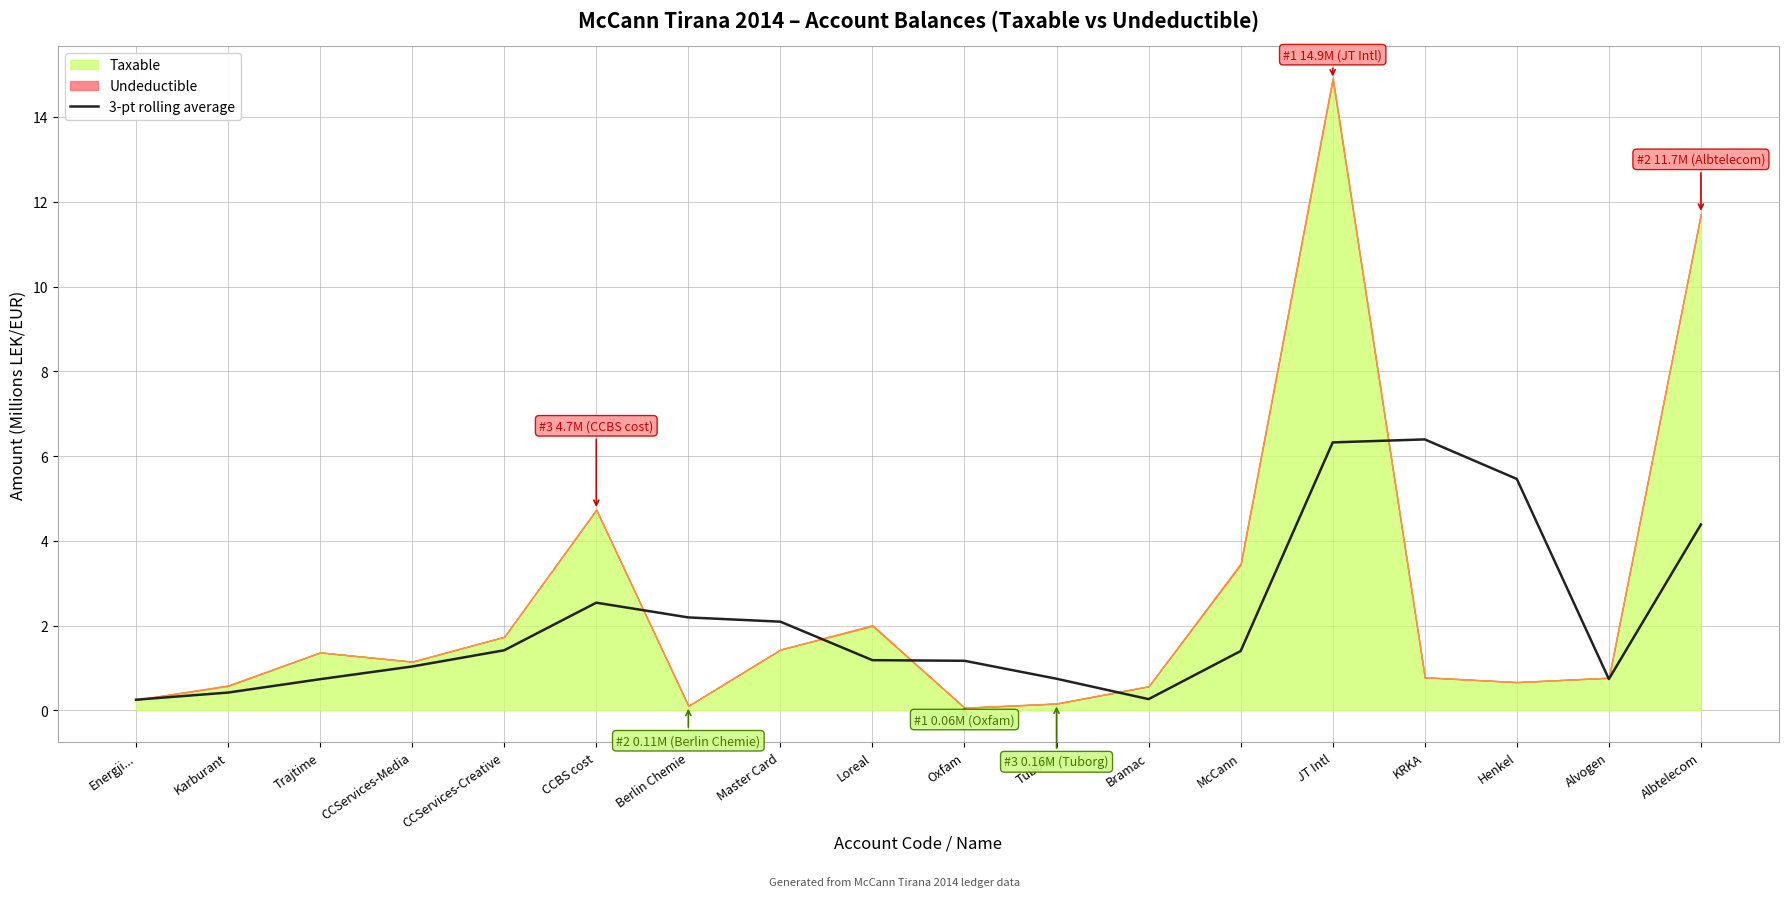

True or false: 3-pt rolling average has a value of 0.4 at McCann.

False